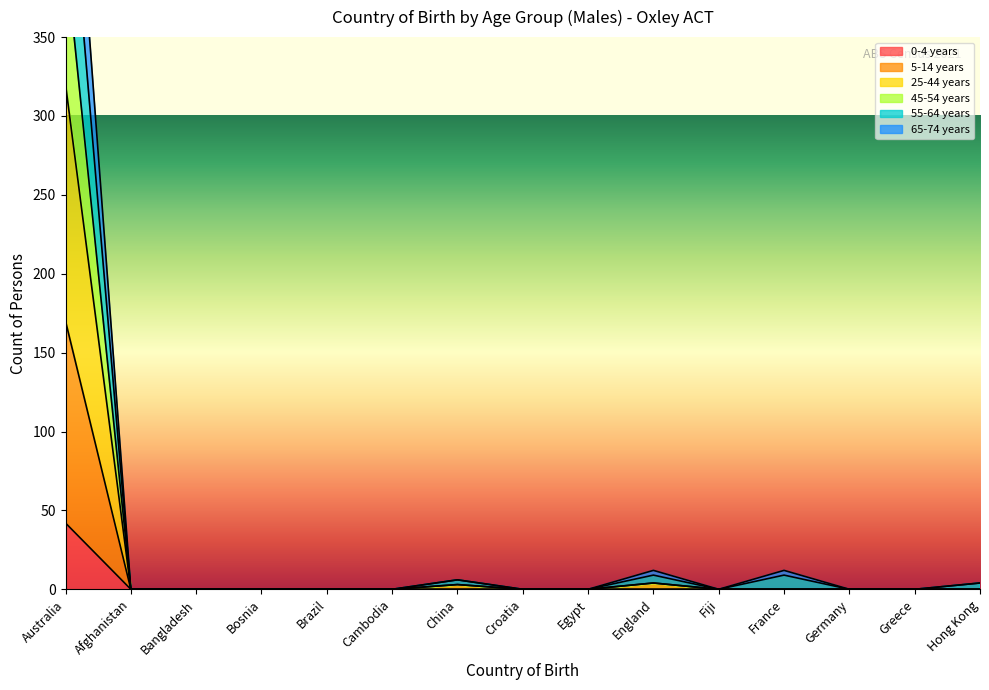

At Fiji, list the series in order from largest to smallest.

0-4 years, 5-14 years, 25-44 years, 45-54 years, 55-64 years, 65-74 years